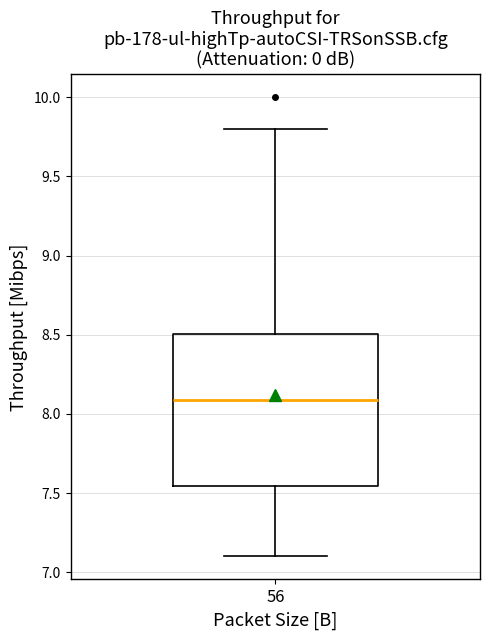

Where is the lower edge of the box at x = 56 on the y-axis? The values are not printed on the chart, so give them approximately, as read against the axis.

7.55